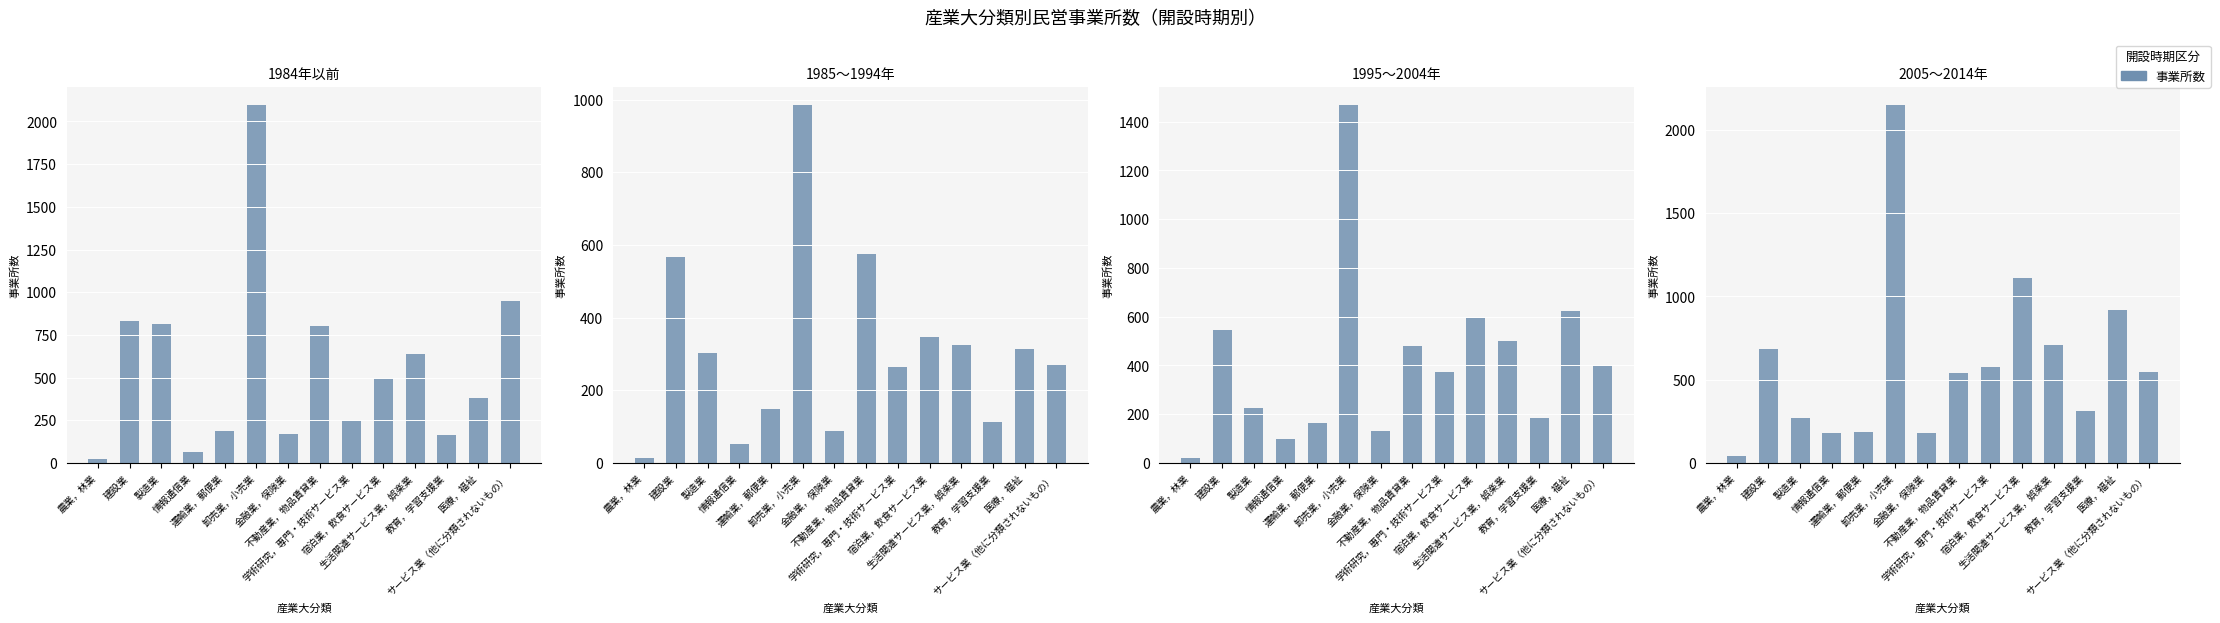

What is the spread (max minus min) of values at 教育，学習支援業?

201